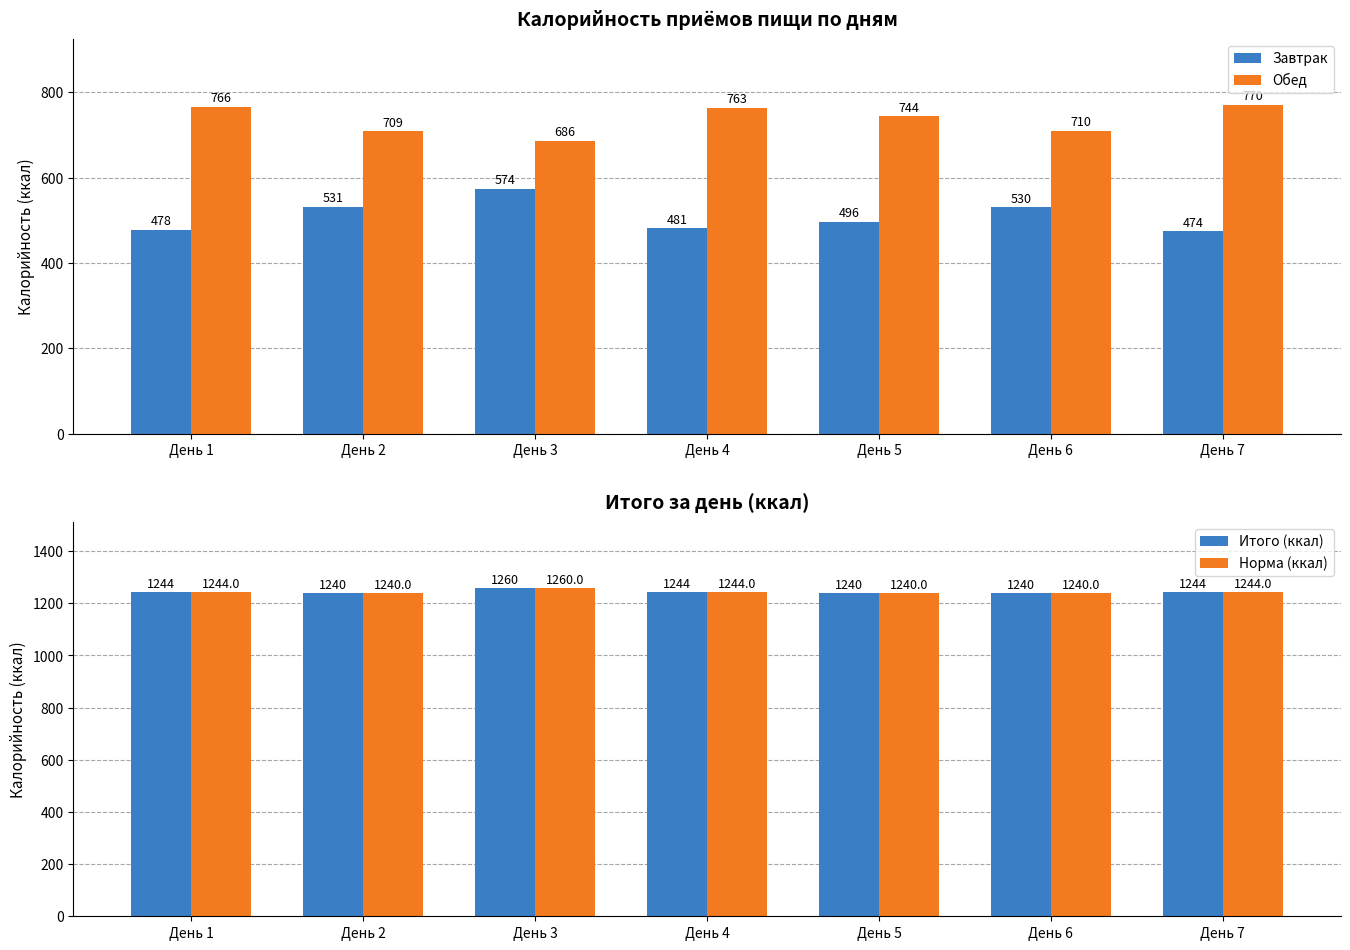

What is the difference between the second highest and minimum values in the Итого (ккал) series?

4